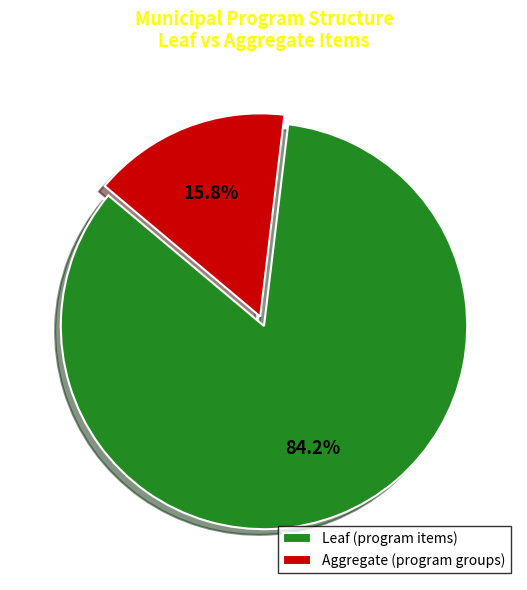

Is Leaf the majority of the pie?

Yes